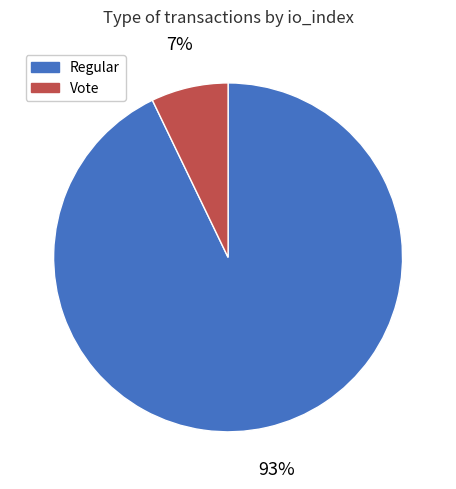

How many segments does this pie chart have?

2